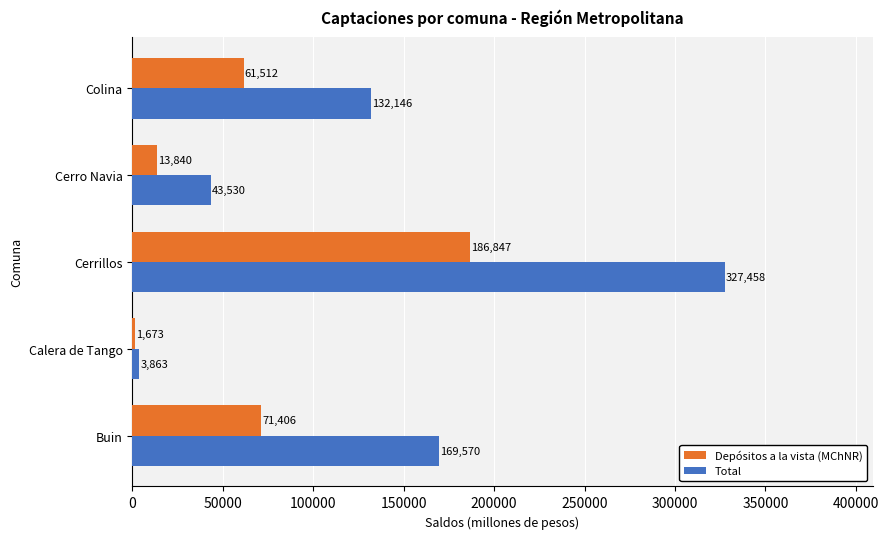

Which series has the largest range (max minus min)?

Total